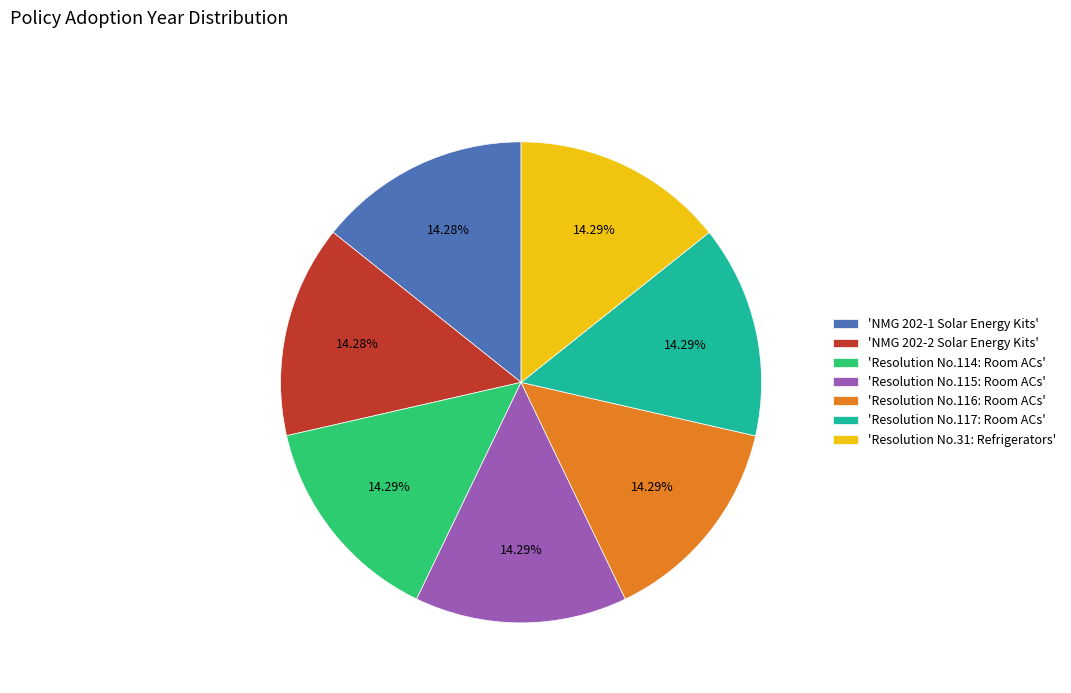

Is there any slice that represents more than half of the pie?

No